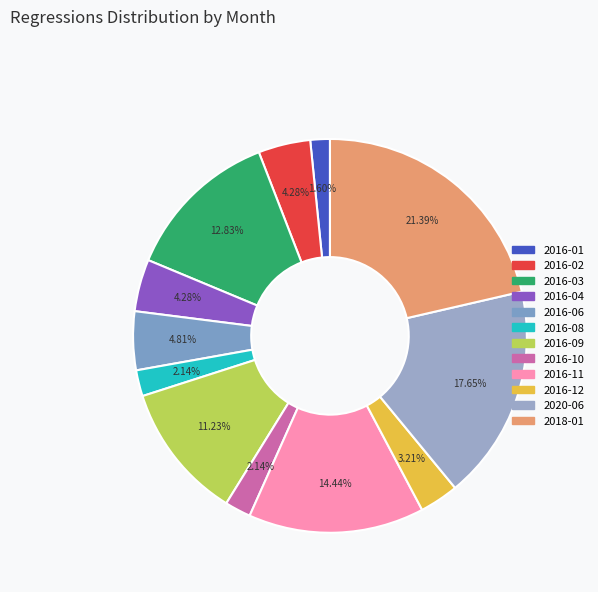

Rank the categories by value from lowest to highest.

2016-01, 2016-08, 2016-10, 2016-12, 2016-02, 2016-04, 2016-06, 2016-09, 2016-03, 2016-11, 2020-06, 2018-01